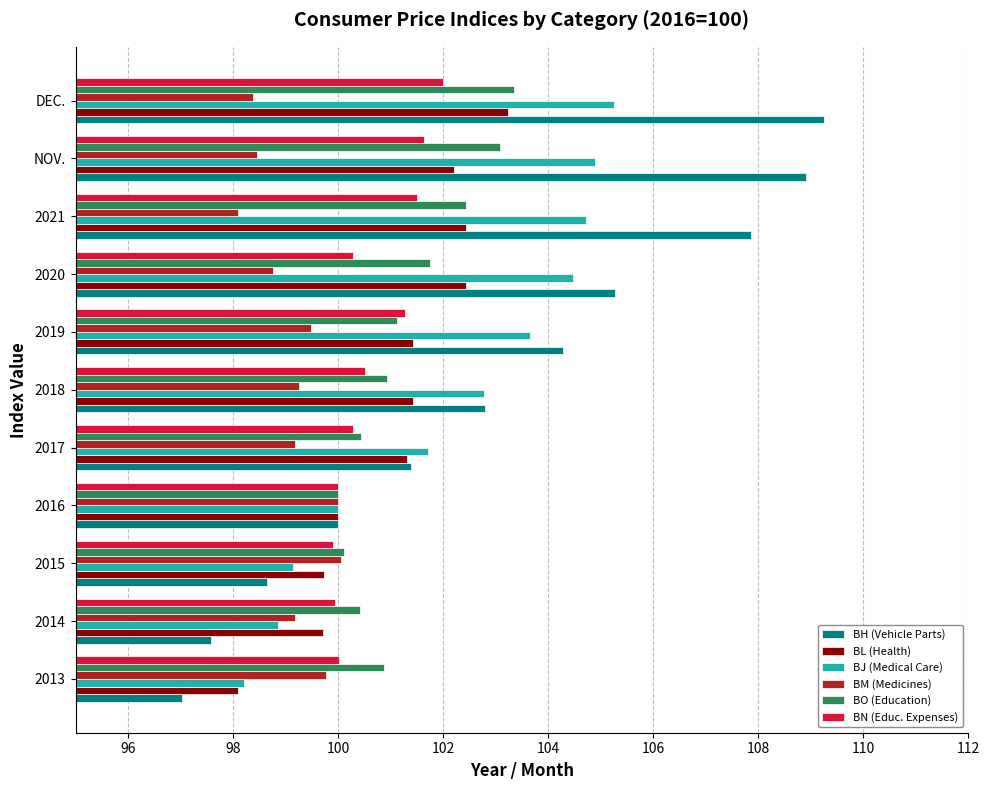

At which label does BL (Health) reach its peak?

DEC.